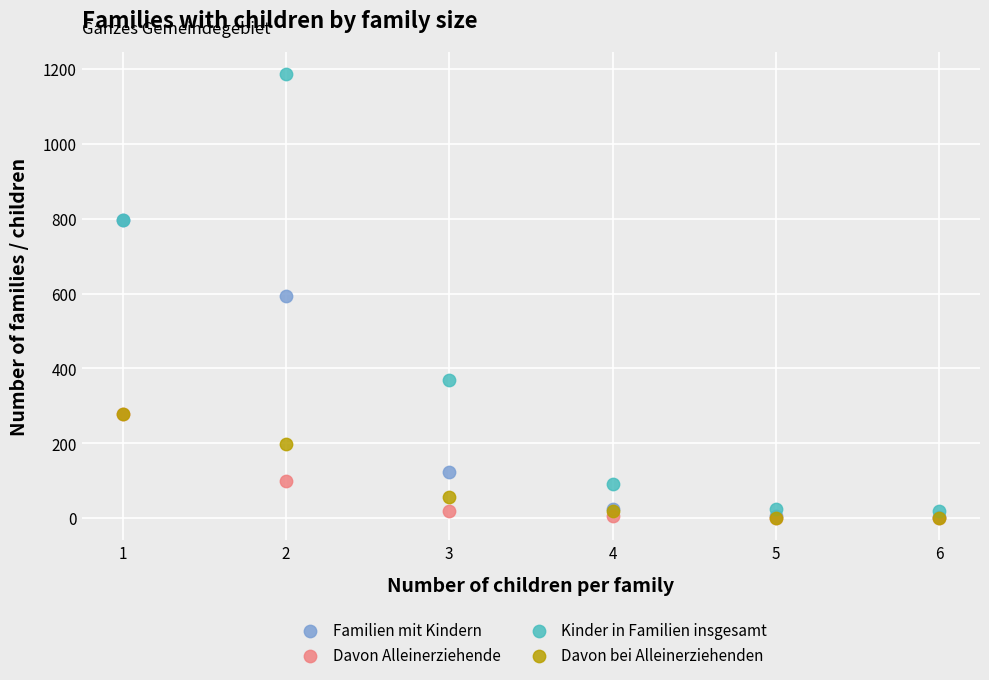

In the Familien mit Kindern series, what Y value is closest to 399?

593